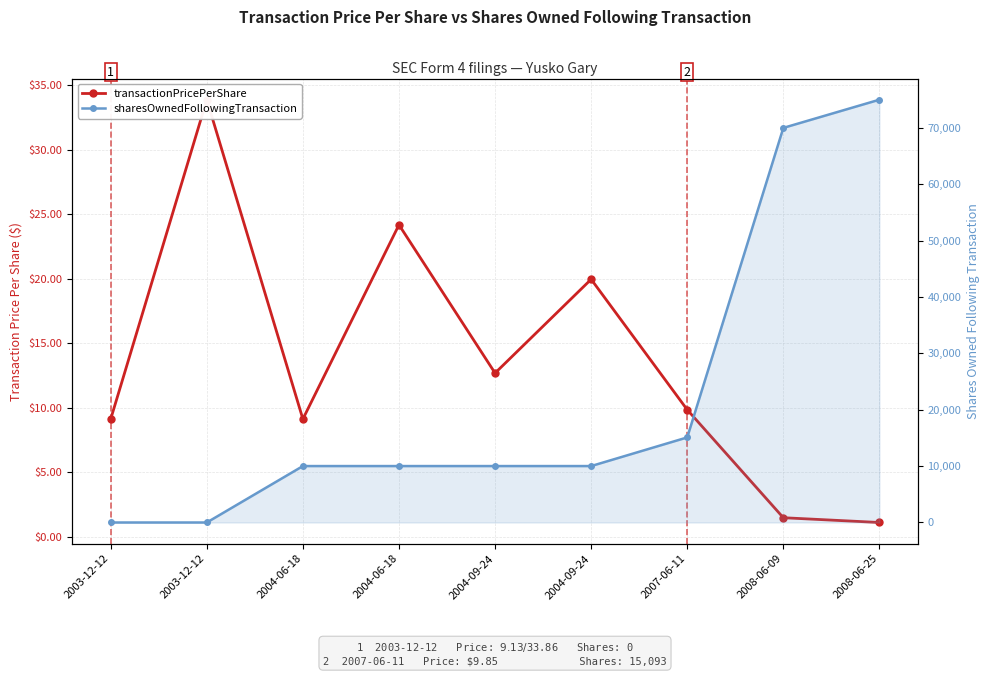

Which series has the largest total across all categories?

sharesOwnedFollowingTransaction